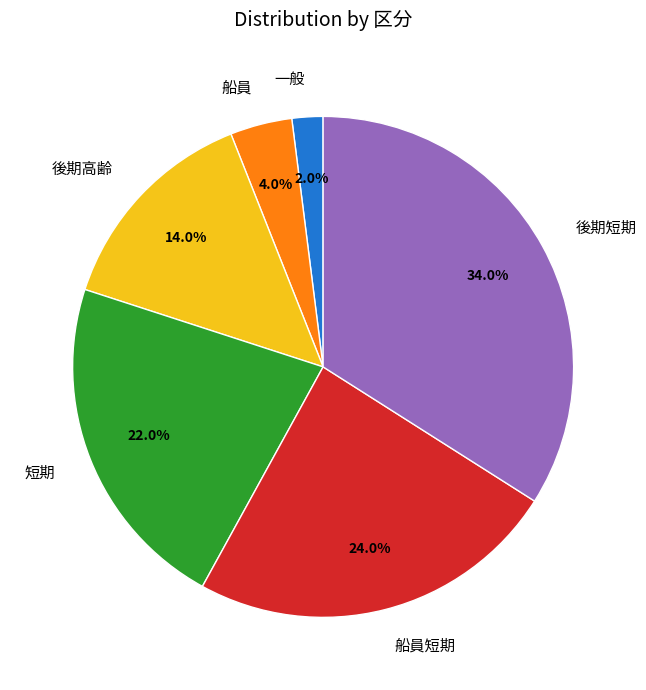

The 短期 slice represents 22% of the pie. True or false?

True